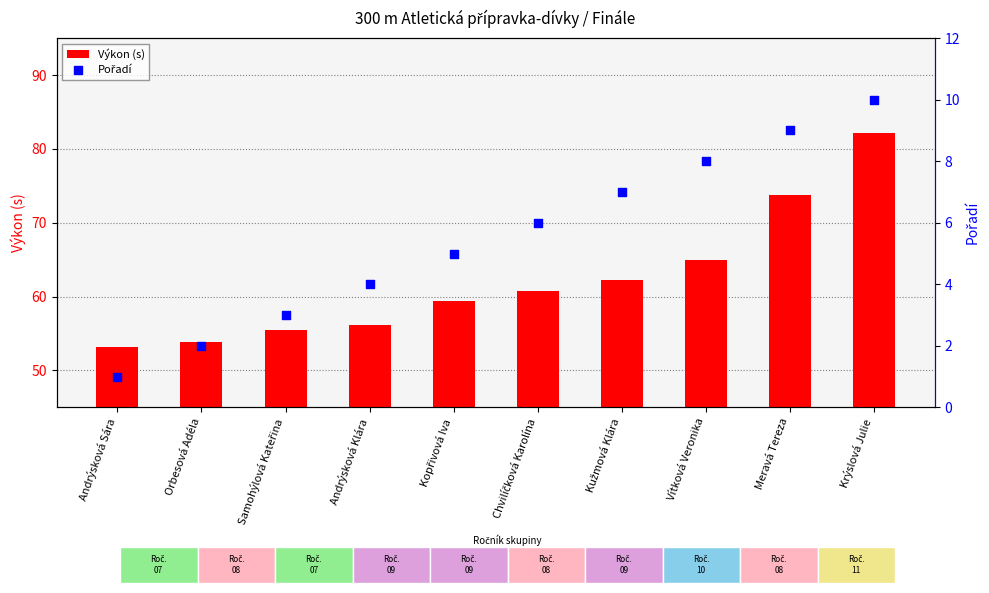

Which series contains the lowest Y value?

Pořadí